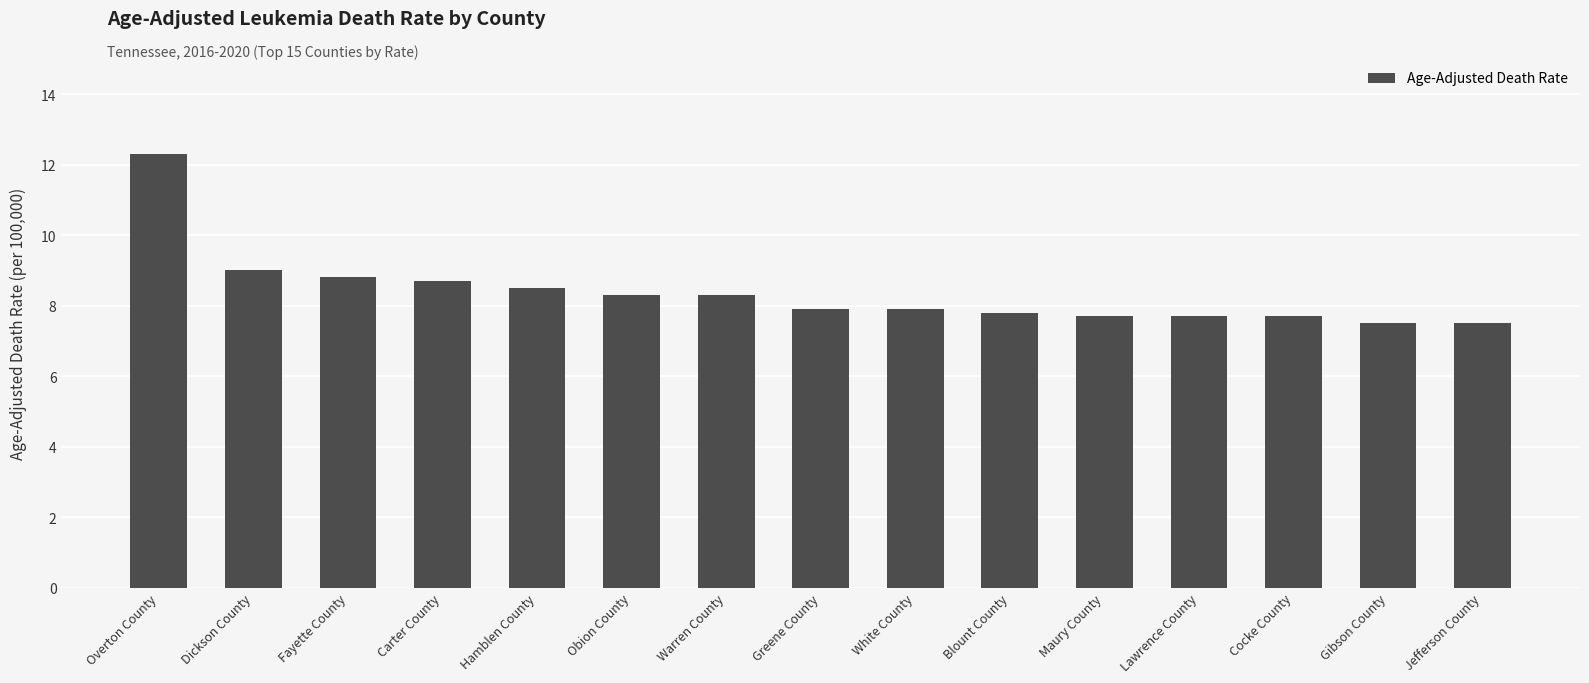

Reading left to right, what are all the values shown in this chart?

12.3	9.0	8.8	8.7	8.5	8.3	8.3	7.9	7.9	7.8	7.7	7.7	7.7	7.5	7.5